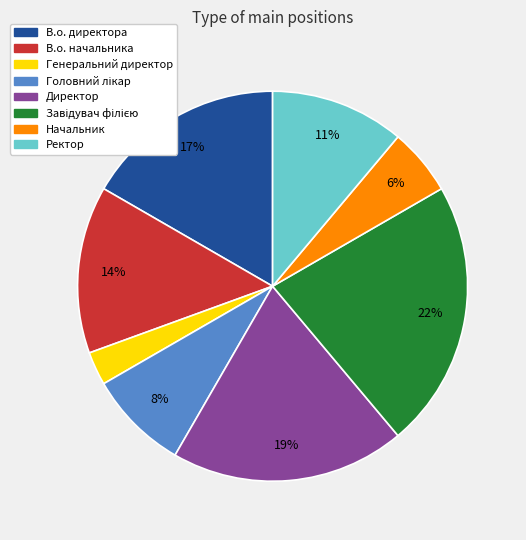

How many slices are in this pie chart?

8